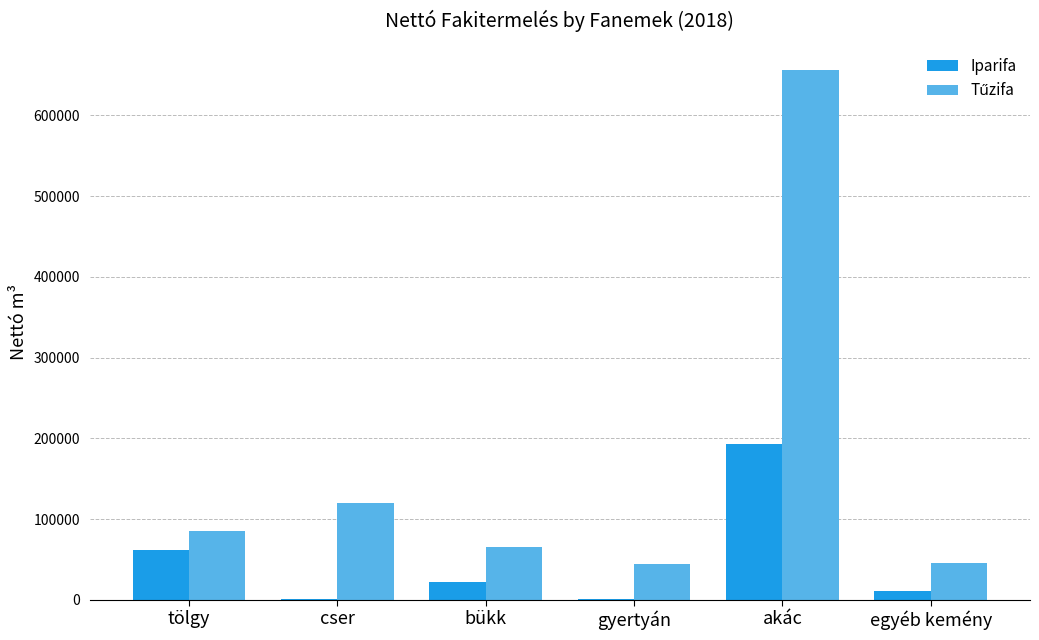

What is the spread (max minus min) of values at cser?

118492.4